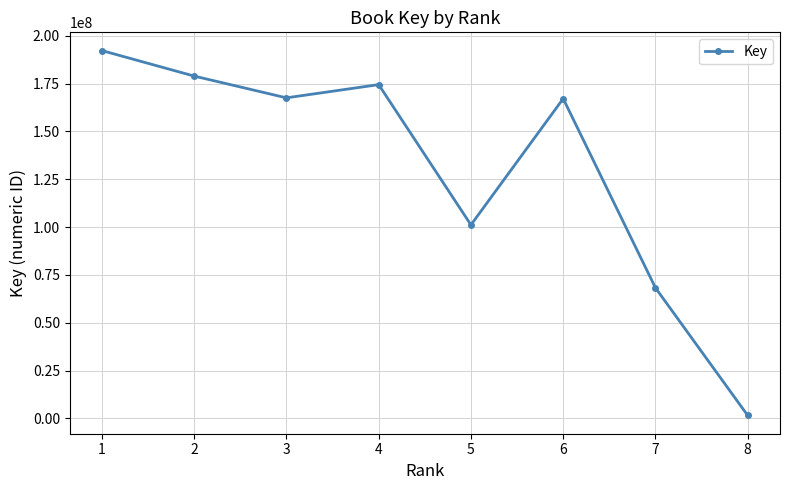

The chart shows a value of 178926250 at 2. True or false?

True